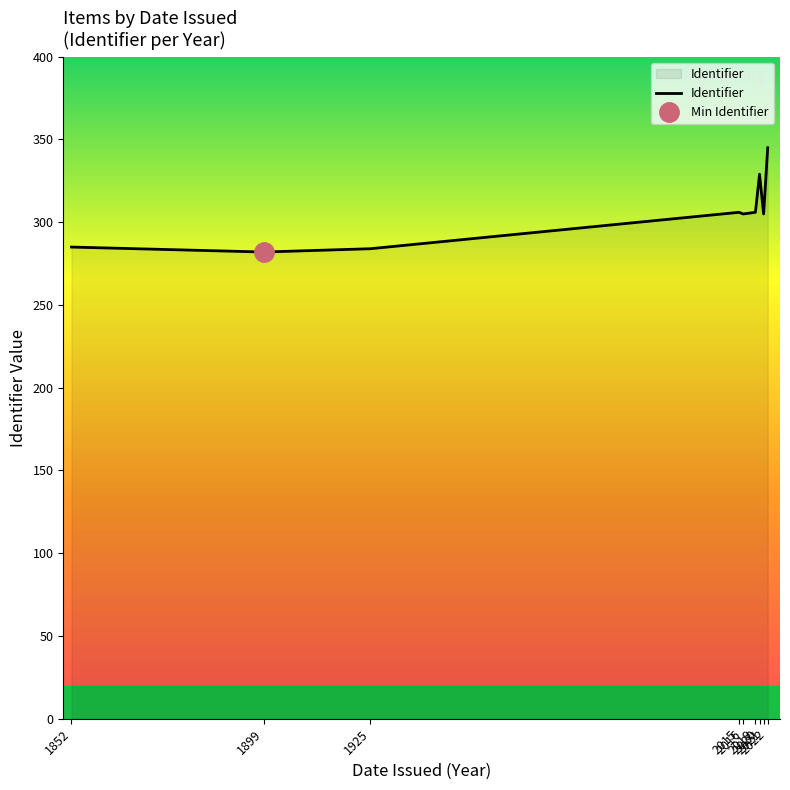

What is the value of the 7th point from the left?

329